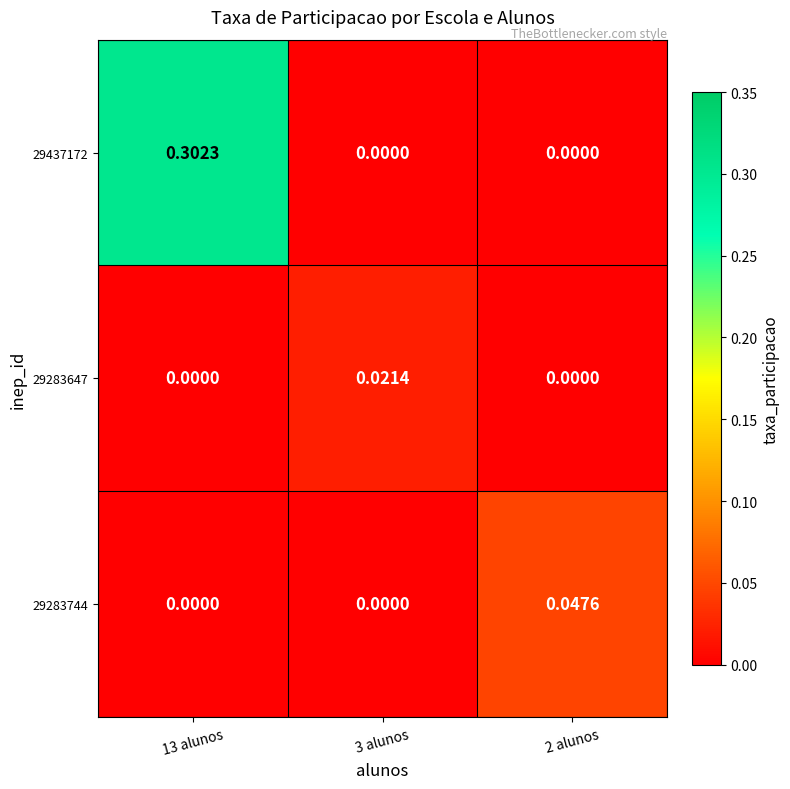

Is the value of 29283647 at 3 alunos greater than the value of 29283744 at 3 alunos?

Yes